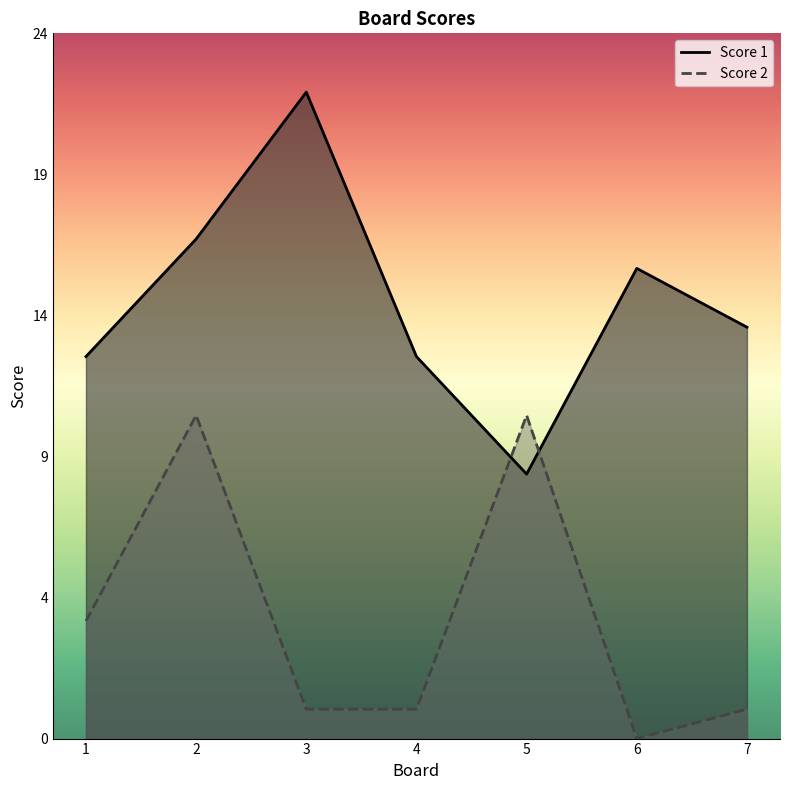

Is it true that Score 2 equals 11 at 2?

True